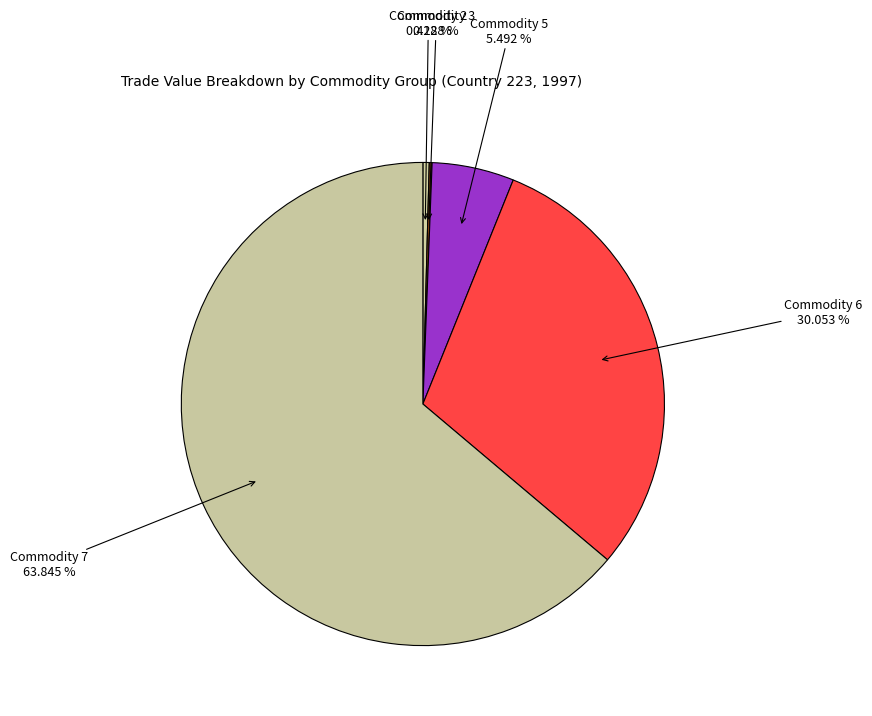

To the nearest percent, what is the average slice percentage?

20%